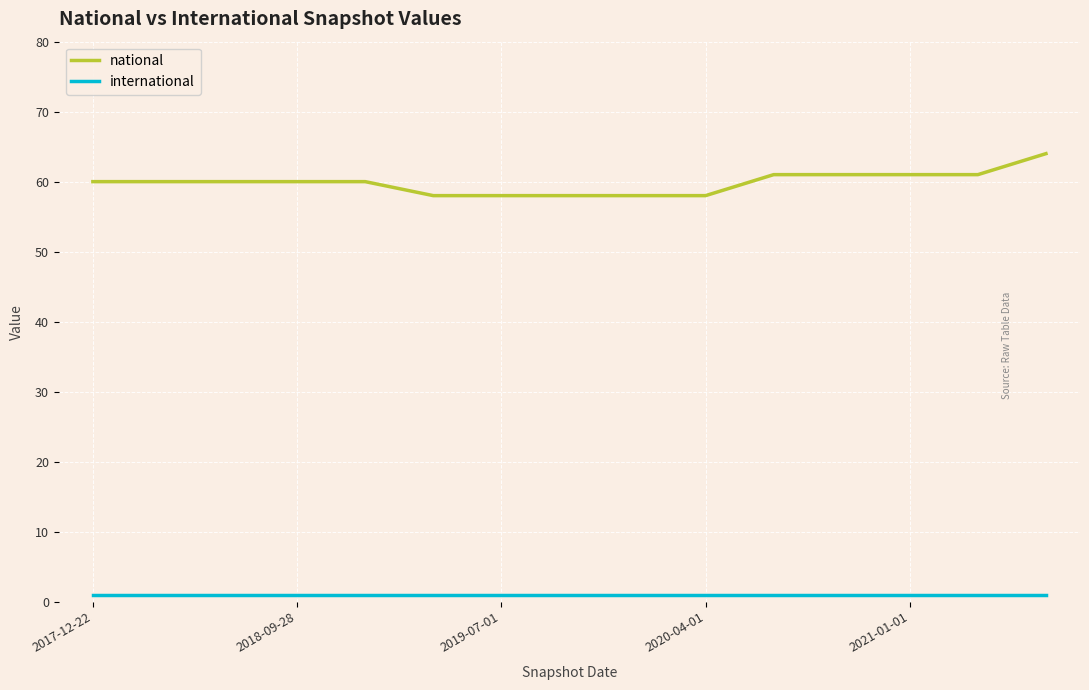

True or false: national and international cross at least once.

False